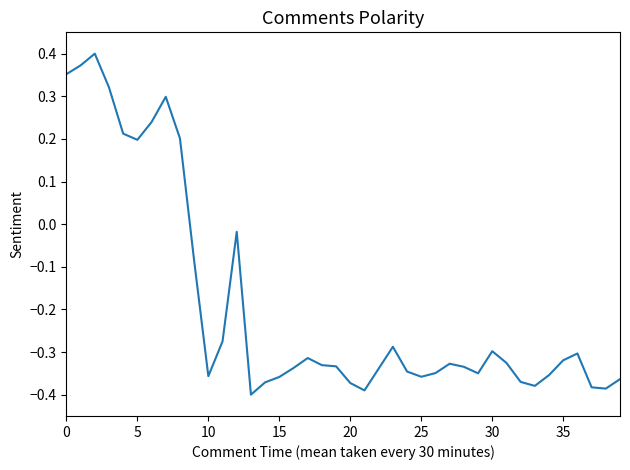

How many lines are shown in the chart?

1